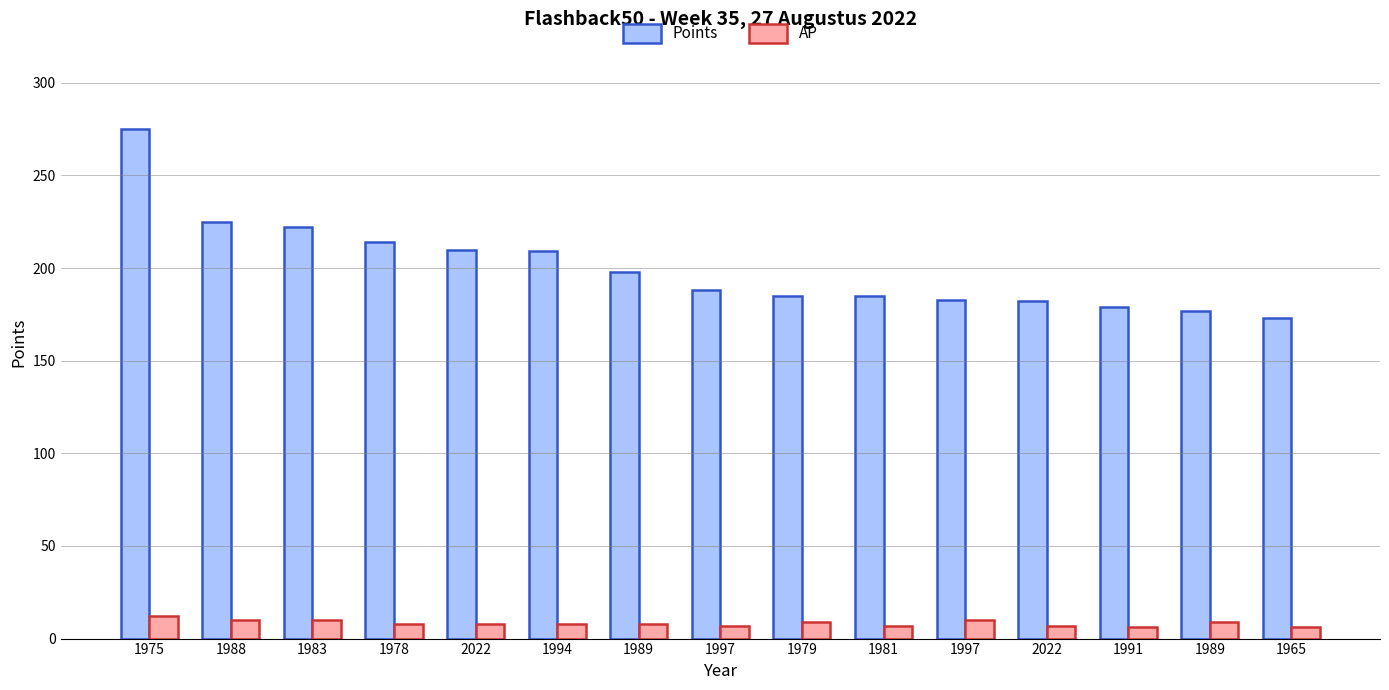

Where does the AP series first go above 8?

1975